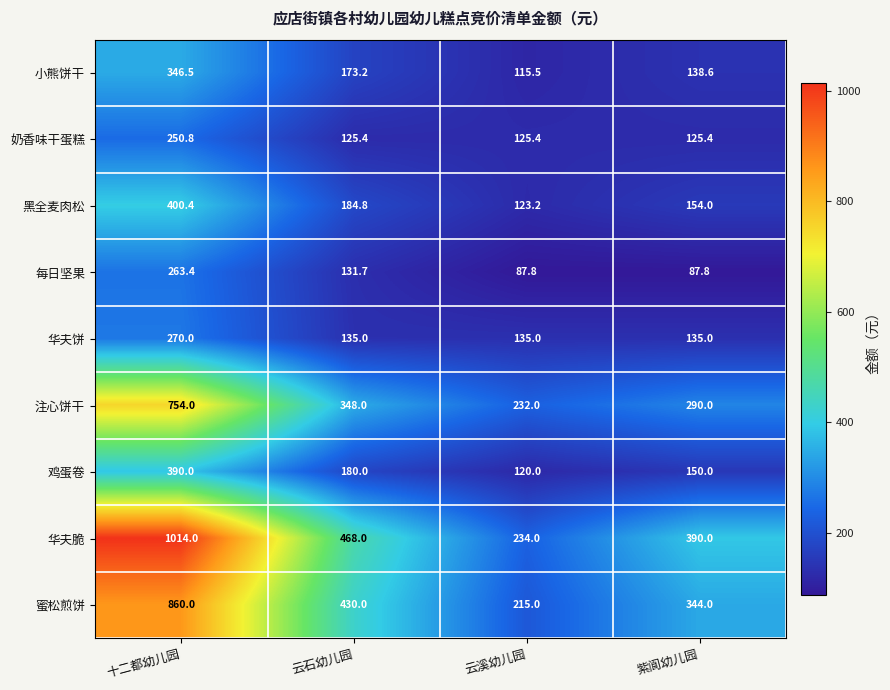

The 黑全麦肉松 series shows 290.4 at 云石幼儿园. True or false?

False